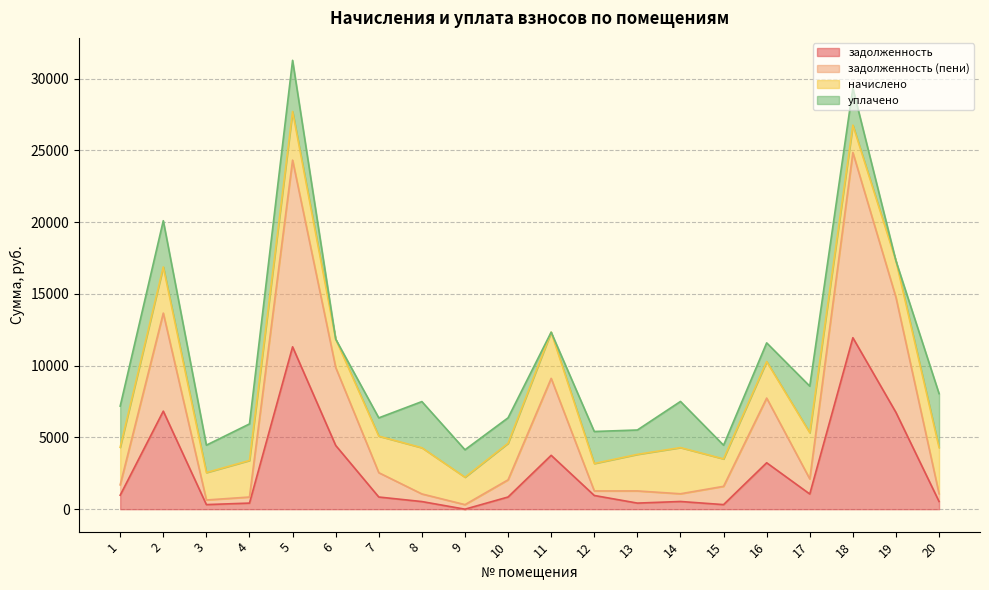

At which category is the sum across all series the highest?

5